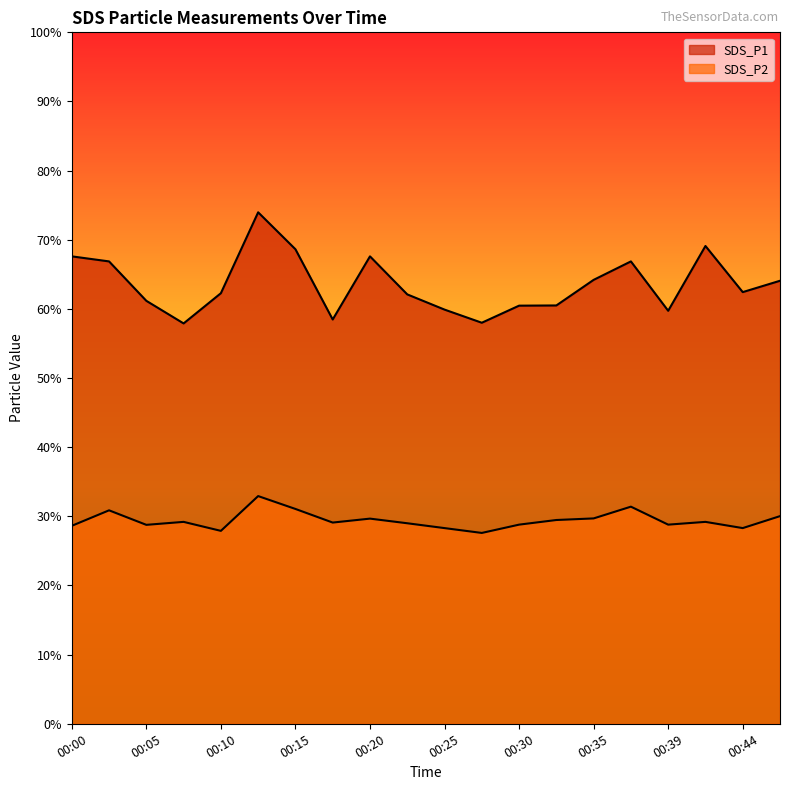

At which label is SDS_P2 closest to 30?

00:47